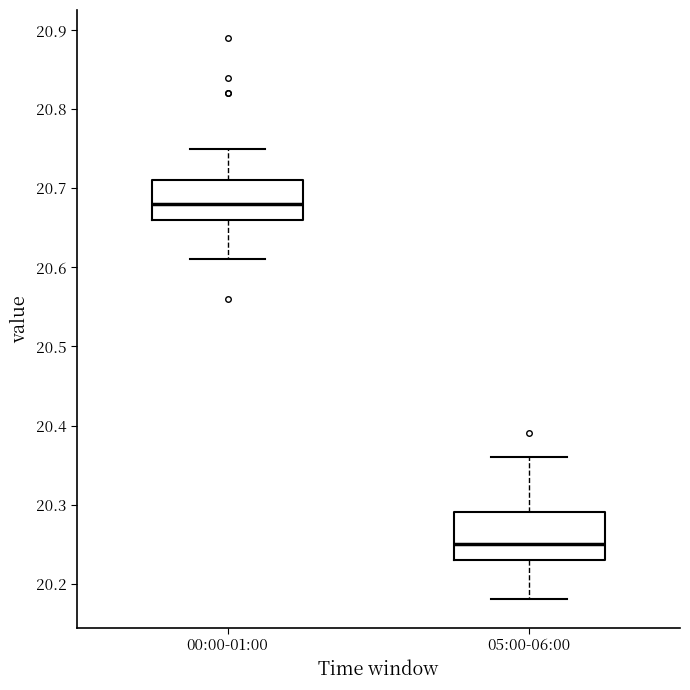

Reading left to right, transcribe this box plot: for each box, give where its median line is, the range the box spans, and where its two whiskers end, as read against the y-axis. The values are not printed on the chart, so give them approximately, as read against the axis.

00:00-01:00: median 20.68, box 20.66 to 20.71, whiskers 20.61 to 20.75
05:00-06:00: median 20.25, box 20.23 to 20.29, whiskers 20.18 to 20.36